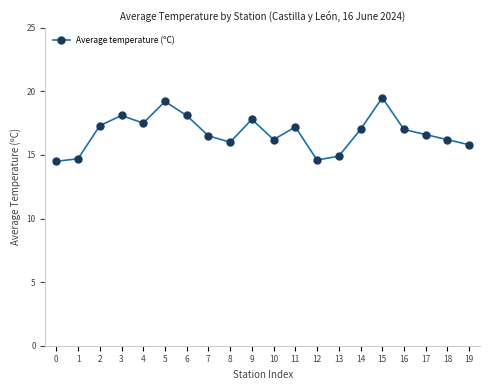

Approximately how many times larger is the value at 3 compared to 1?

1.2